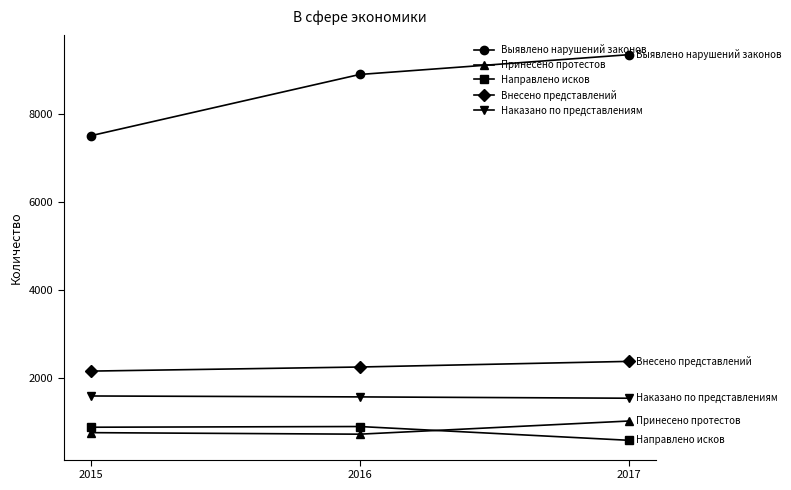

How many data points does each series have?

3